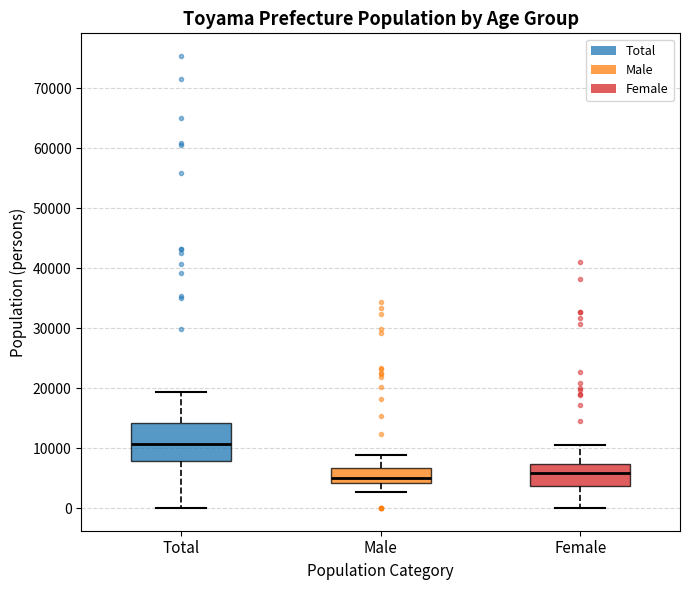

Reading left to right, read every box against the y-axis: the position of its median line, the range the box covers, and the ends of its whiskers. The values are not printed on the chart, so give them approximately, as read against the axis.

Total: median 11000, box 8000 to 14000, whiskers 0 to 19000
Male: median 5000, box 4000 to 7000, whiskers 3000 to 9000
Female: median 6000, box 4000 to 7000, whiskers 0 to 11000